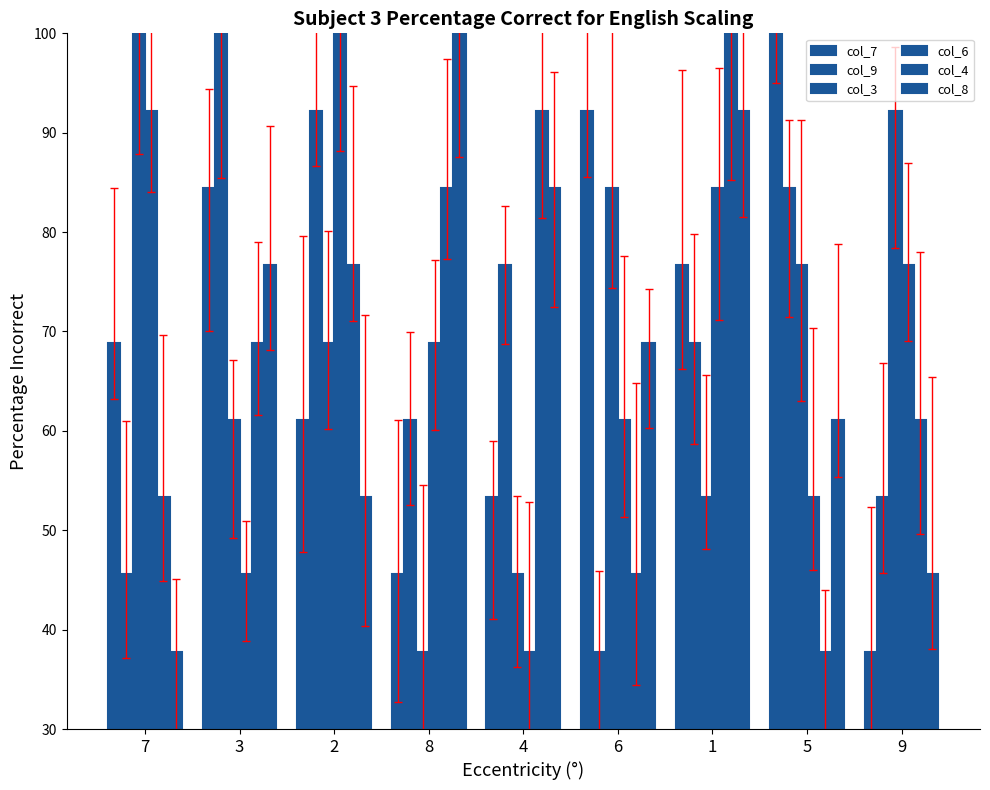

Which series changed the most between 7 and 4?

col_6